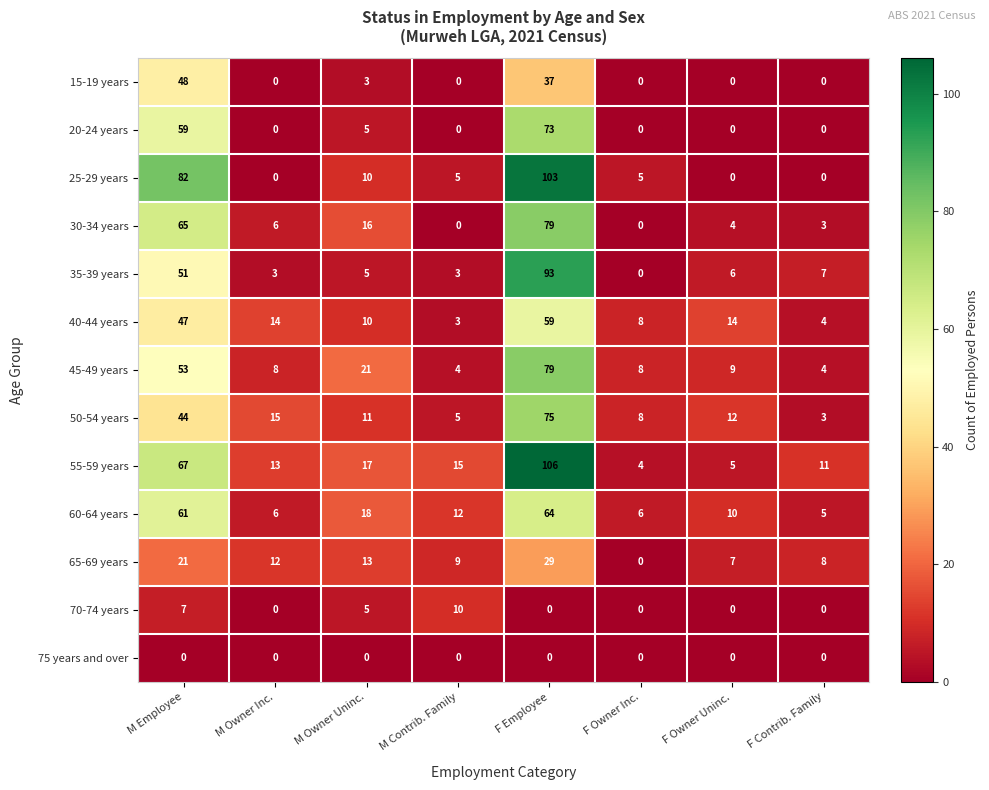

How many data points does each series have?

8